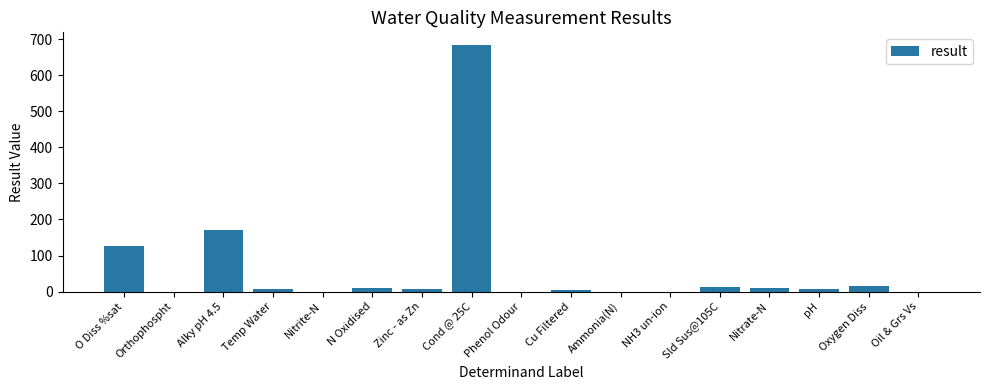

Where is the data nearest to the value 342?

Alky pH 4.5